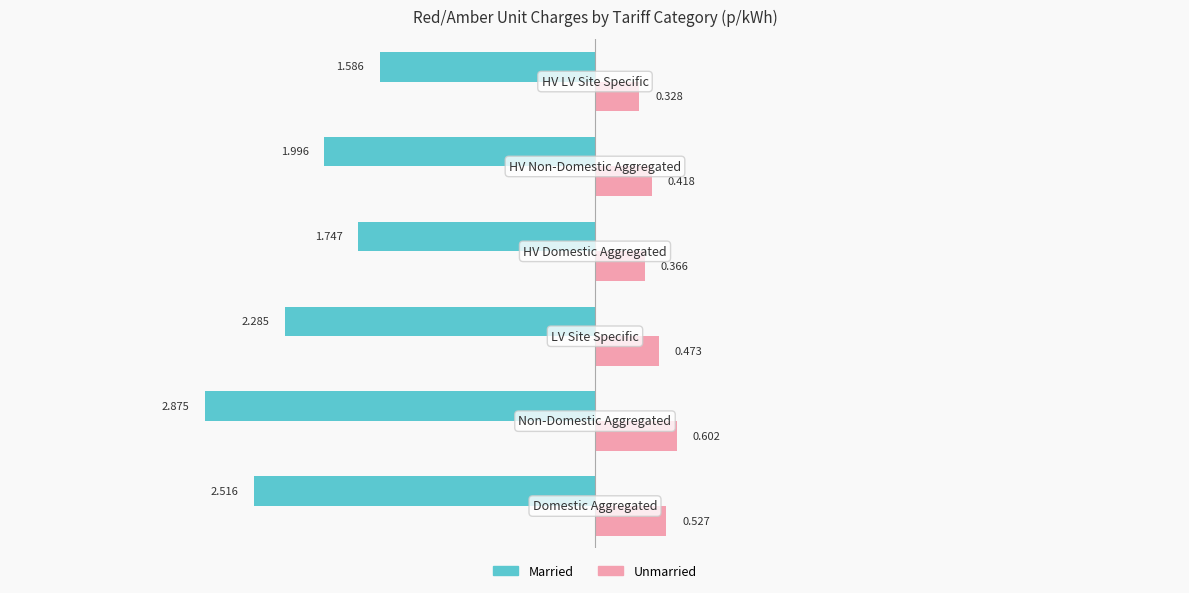

What is the average value of the Married series?

-2.2